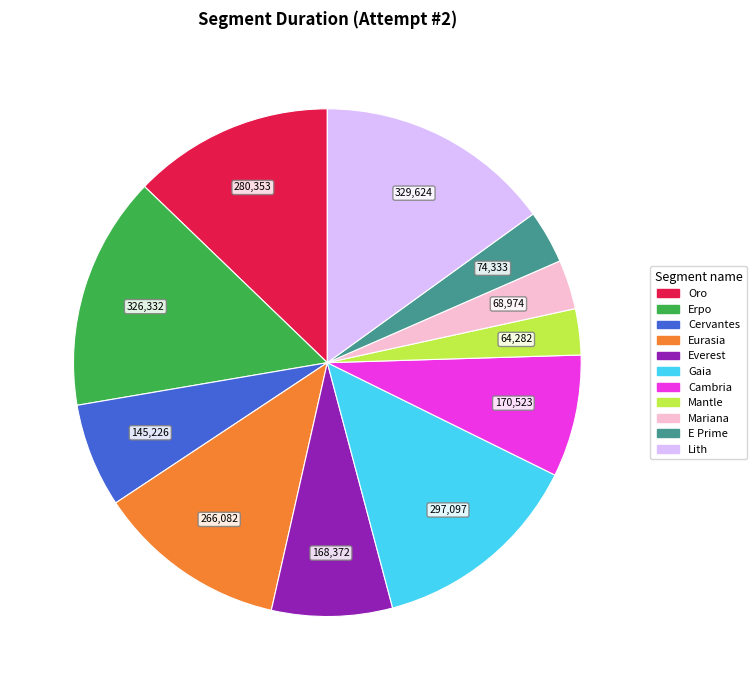

The Everest slice represents 8% of the pie. True or false?

True